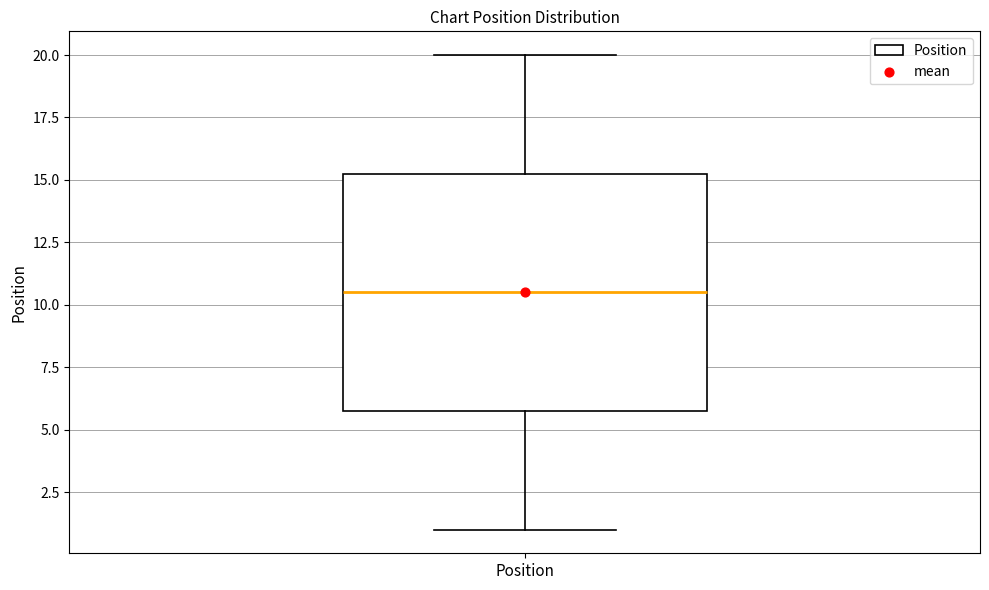

Transcribe this box plot: give where the median line is, the range the box spans, and where the two whiskers end, as read against the y-axis. The values are not printed on the chart, so give them approximately, as read against the axis.

median 10.5, box 6.0 to 15.5, whiskers 1.0 to 20.0